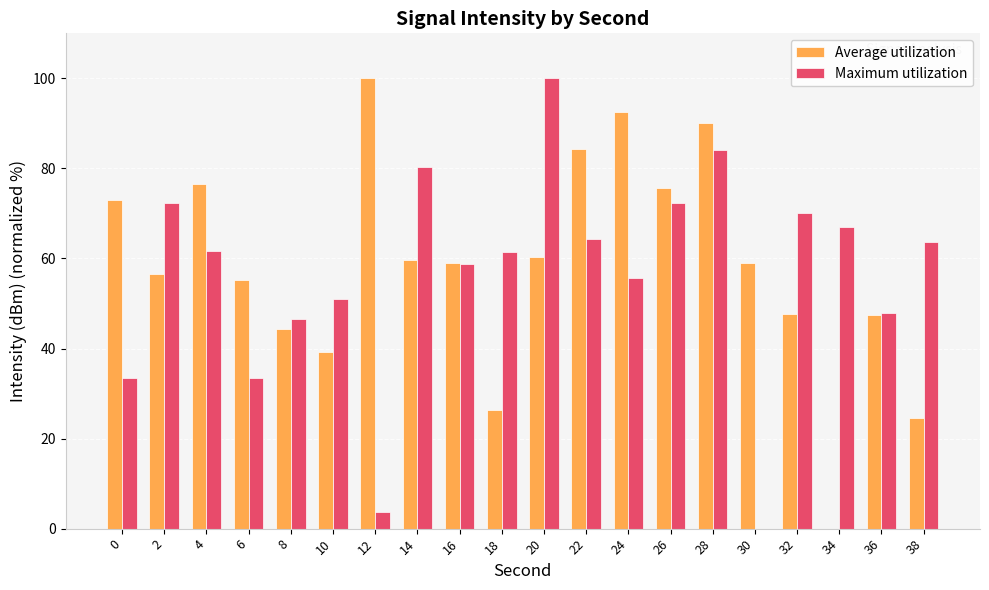

What are all the series names shown in the legend?

Average utilization, Maximum utilization